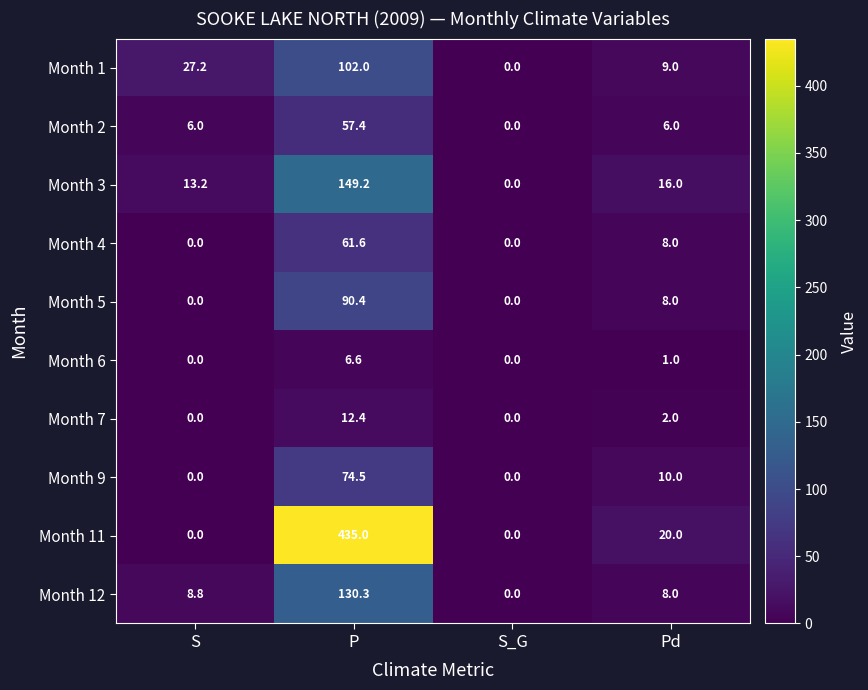

Which series has the widest spread of values?

Month 11